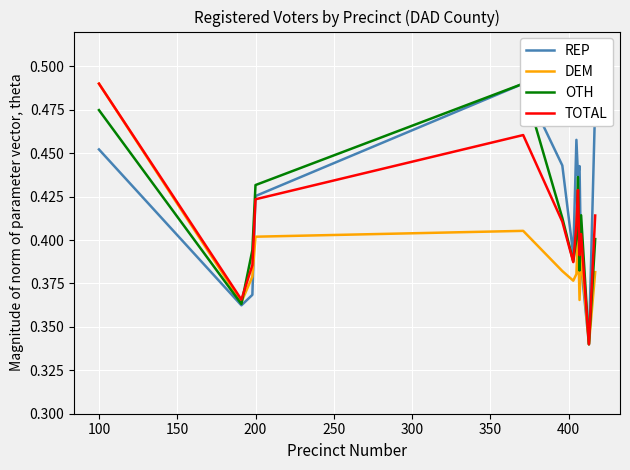

Reading left to right, what are all the values shown in this chart?

REP: 0.5	0.4	0.4	0.4	0.5	0.4	0.4	0.5	0.4	0.4	0.4	0.3	0.5
DEM: 0.5	0.4	0.4	0.4	0.4	0.4	0.4	0.4	0.4	0.4	0.4	0.3	0.4
OTH: 0.5	0.4	0.4	0.4	0.5	0.4	0.4	0.4	0.4	0.4	0.4	0.3	0.4
TOTAL: 0.5	0.4	0.4	0.4	0.5	0.4	0.4	0.4	0.4	0.4	0.4	0.3	0.4